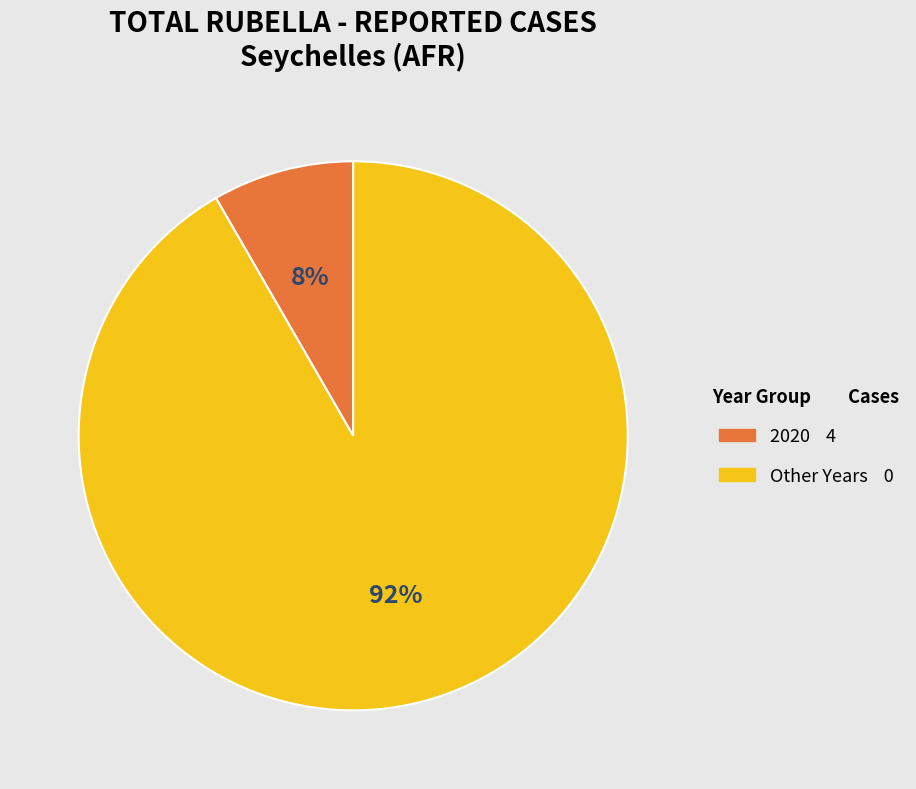

Does any single category account for the majority?

Yes